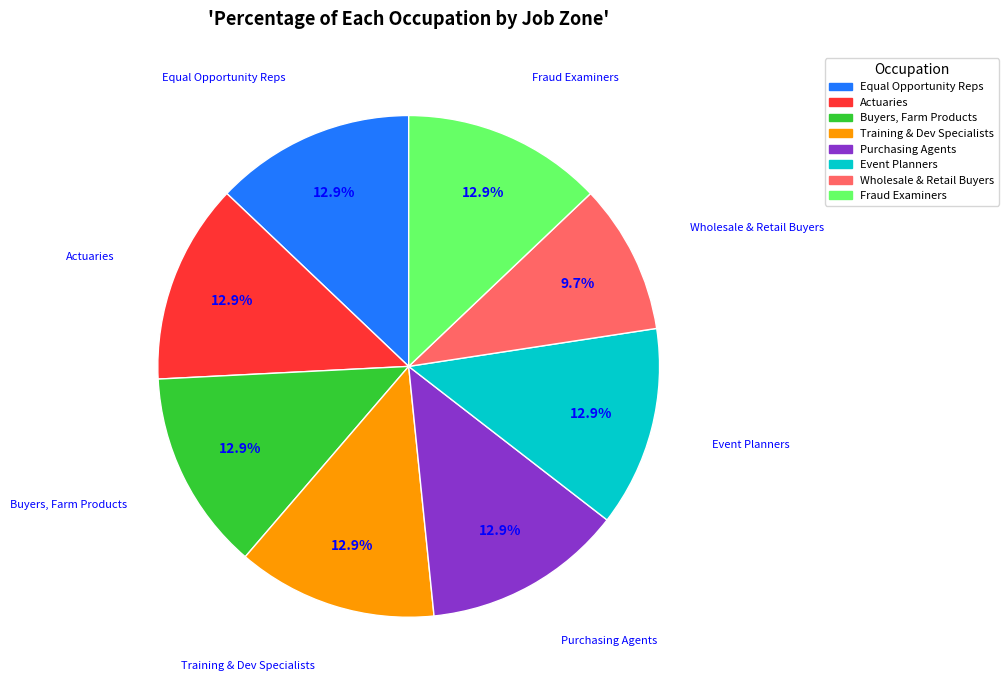

Which category has the smallest portion of the pie?

Wholesale & Retail Buyers